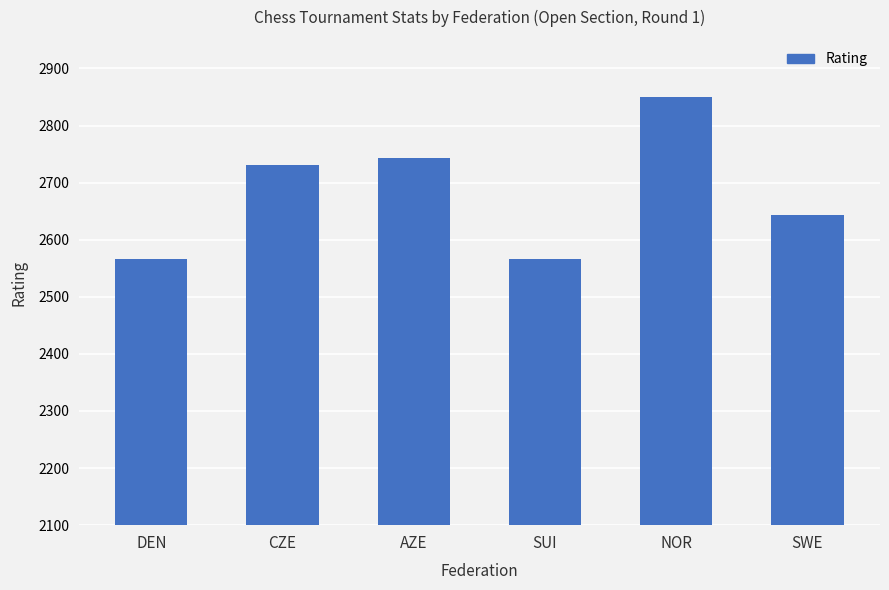

What is the change in value from CZE to SUI?

-164